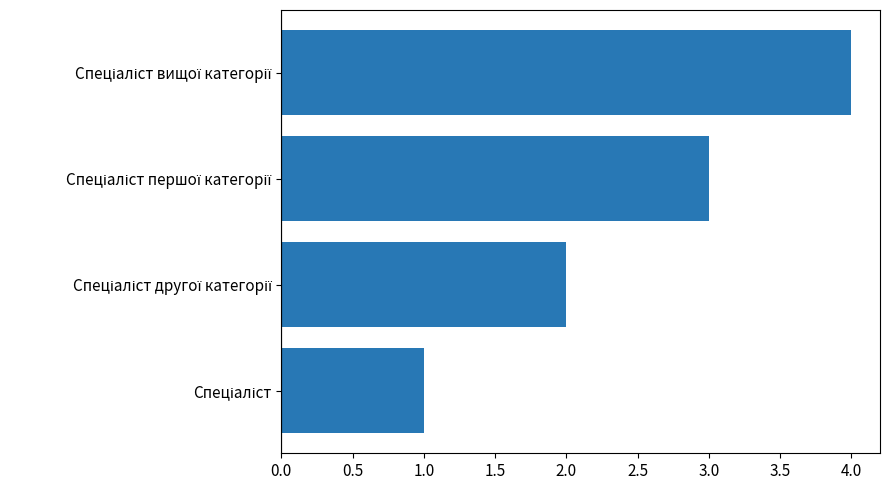

What is the sum of all values?

10